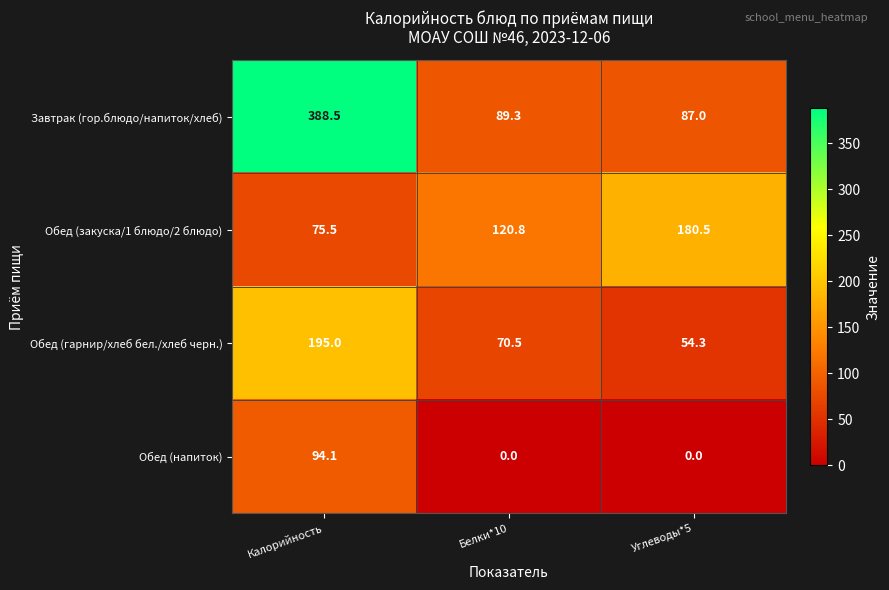

At how many categories does at least one series exceed 83?

3